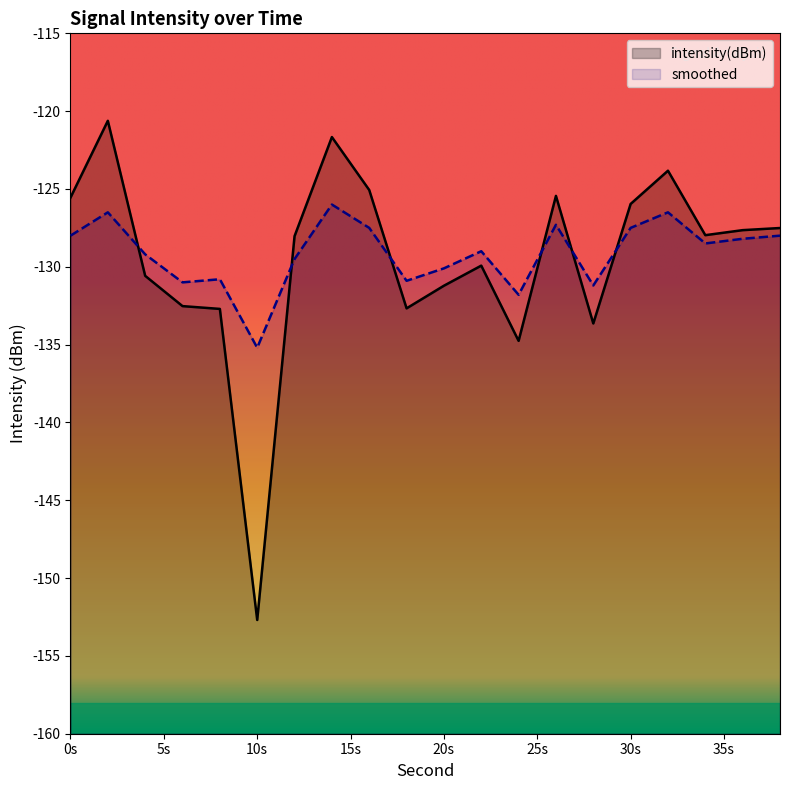

Which category has the lowest value in the smoothed series?

10s